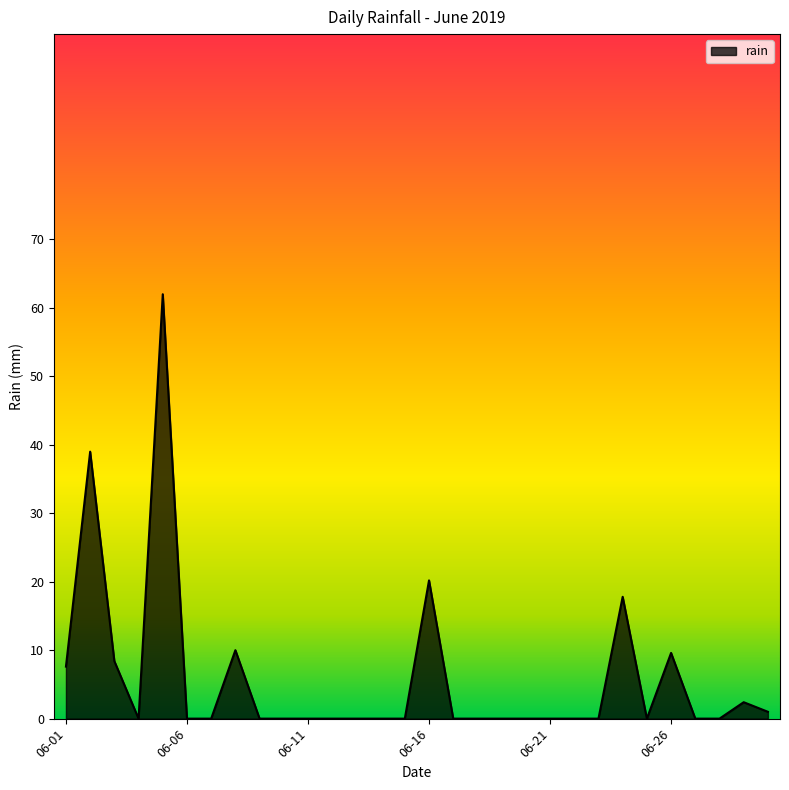

What is the maximum value shown in the chart?

62.0